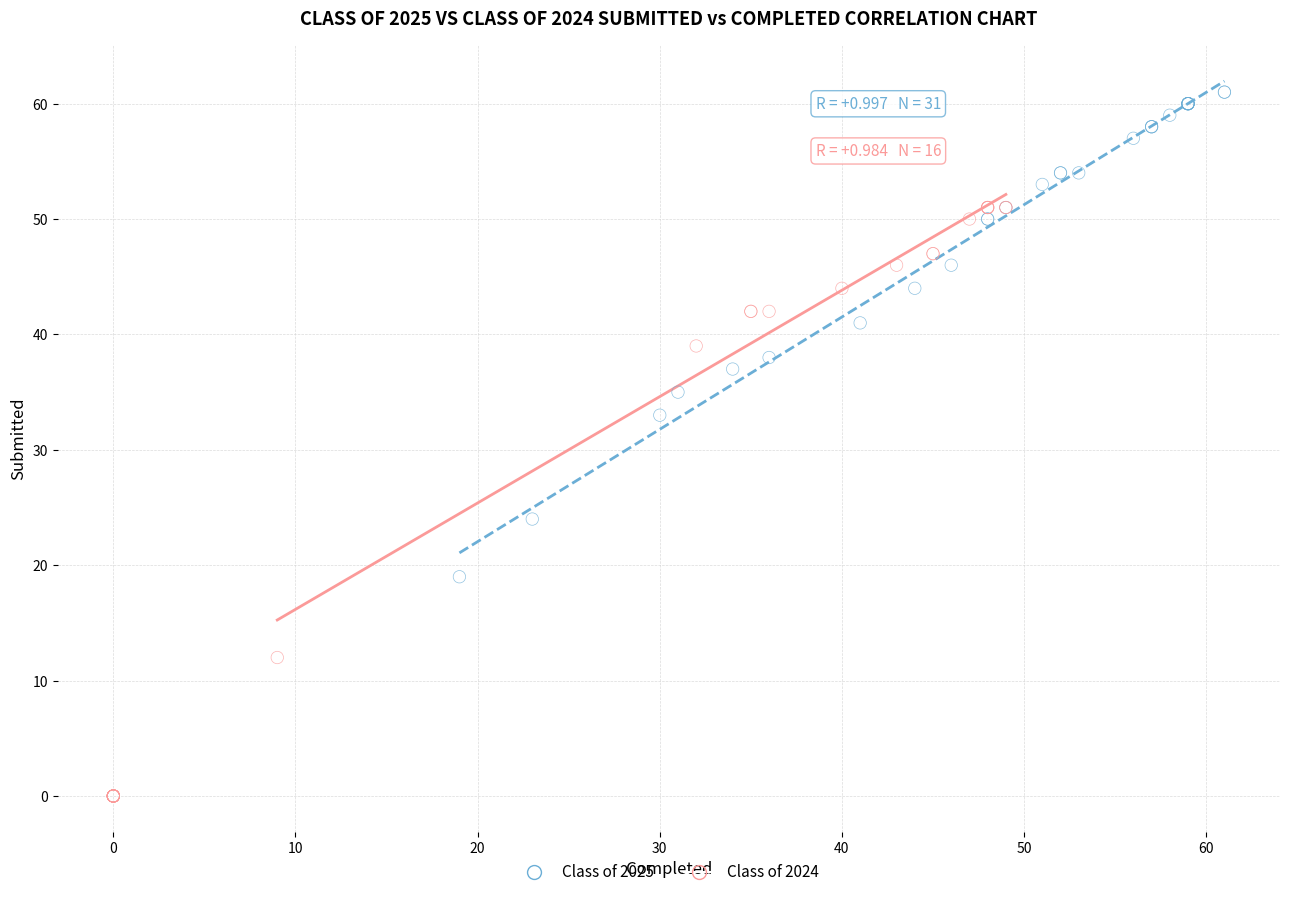

Which series has the widest spread of Y values?

Class of 2024